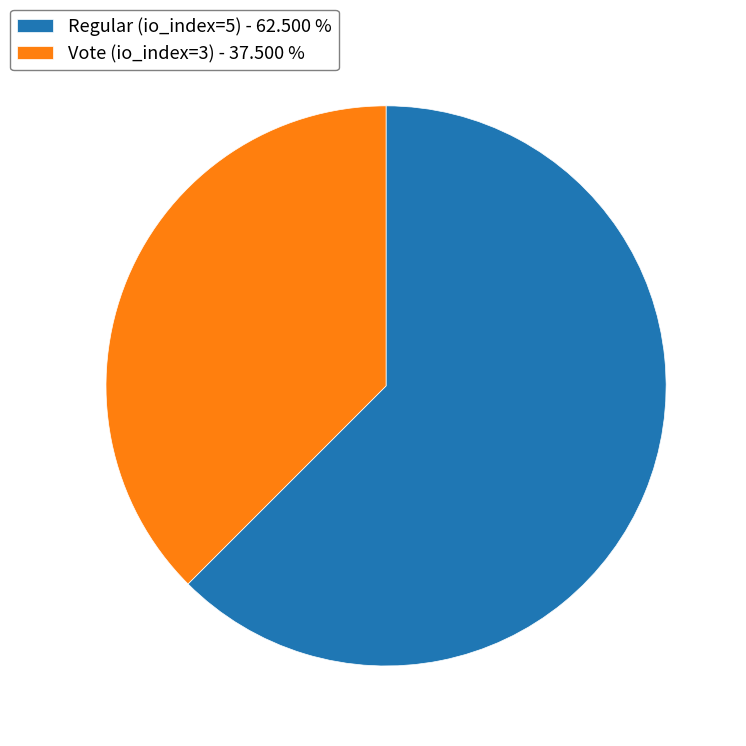

Count the number of slices in the pie.

2